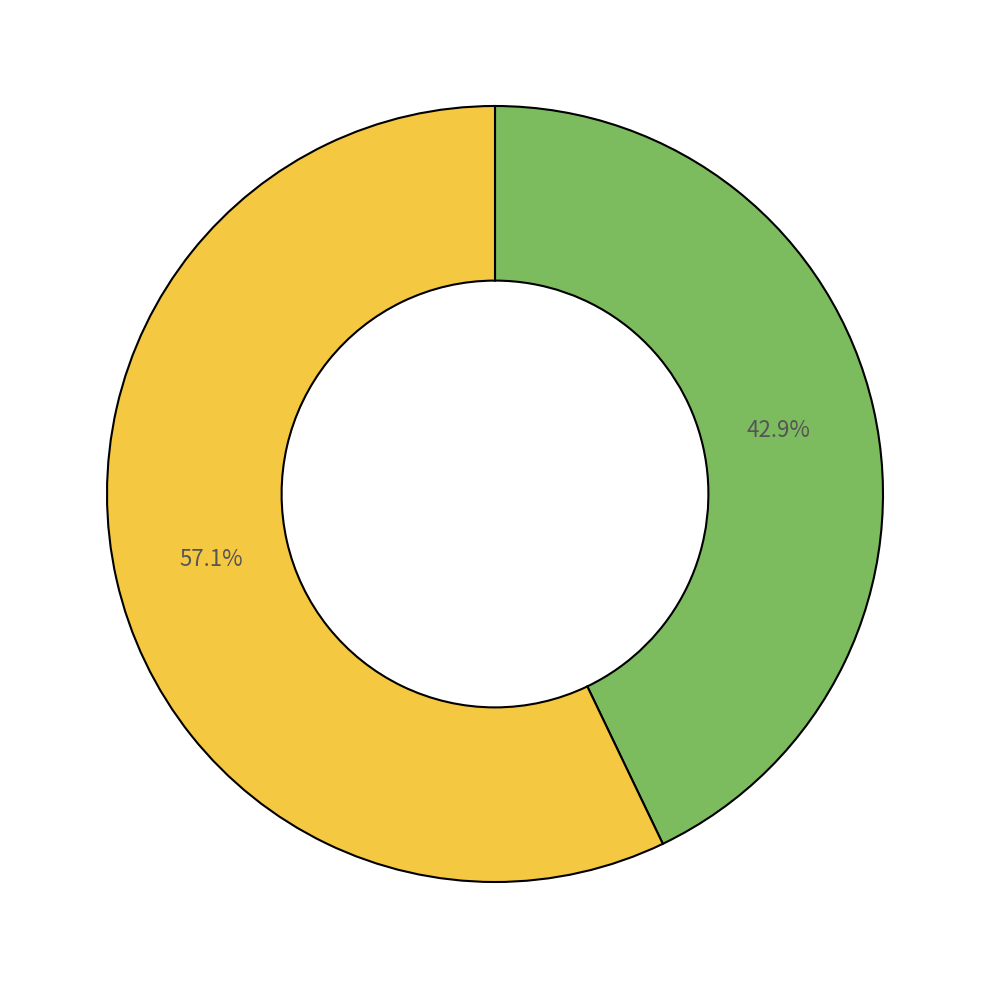

Does any single category account for the majority?

Yes